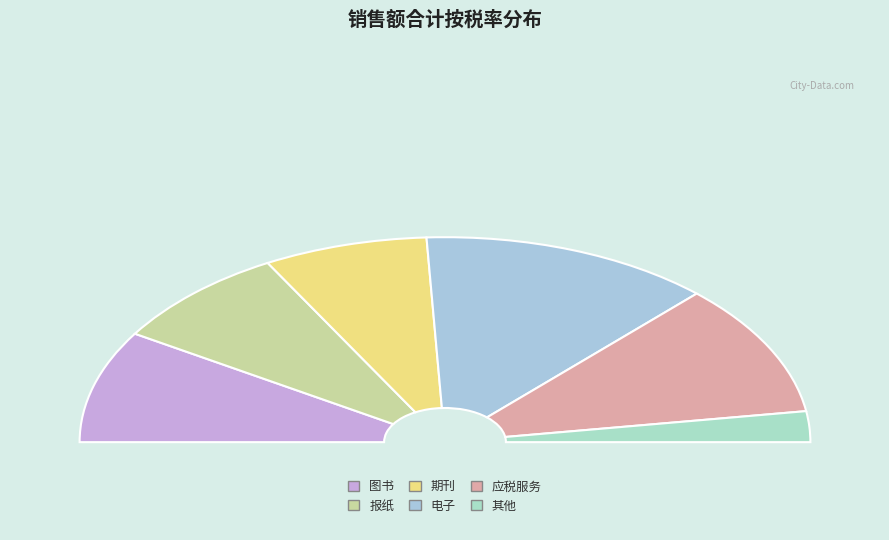

To the nearest percent, what is the difference between the largest and smallest slice percentages?

21%